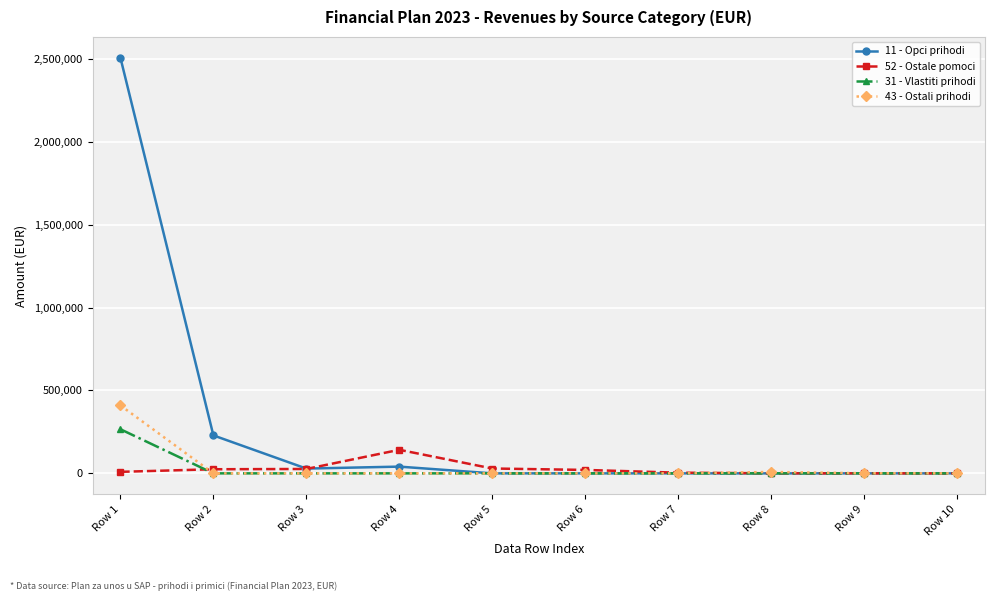

Does the chart have visible grid lines?

Yes